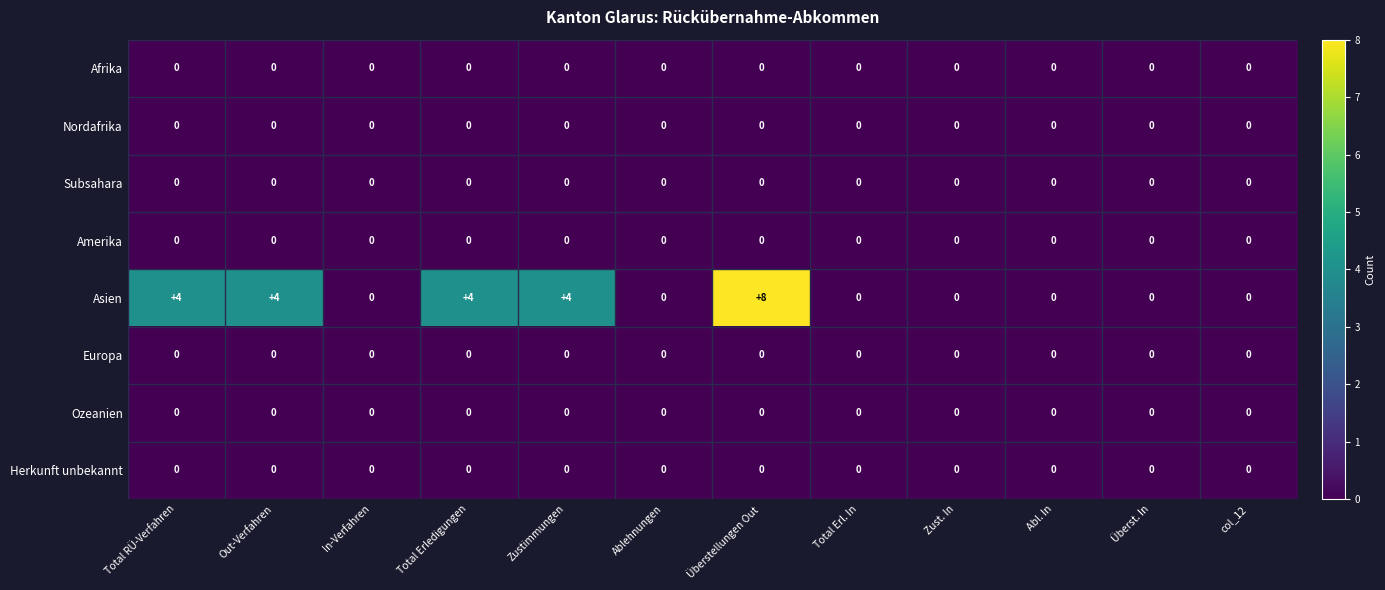

At which category is the sum across all series the highest?

Überstellungen Out